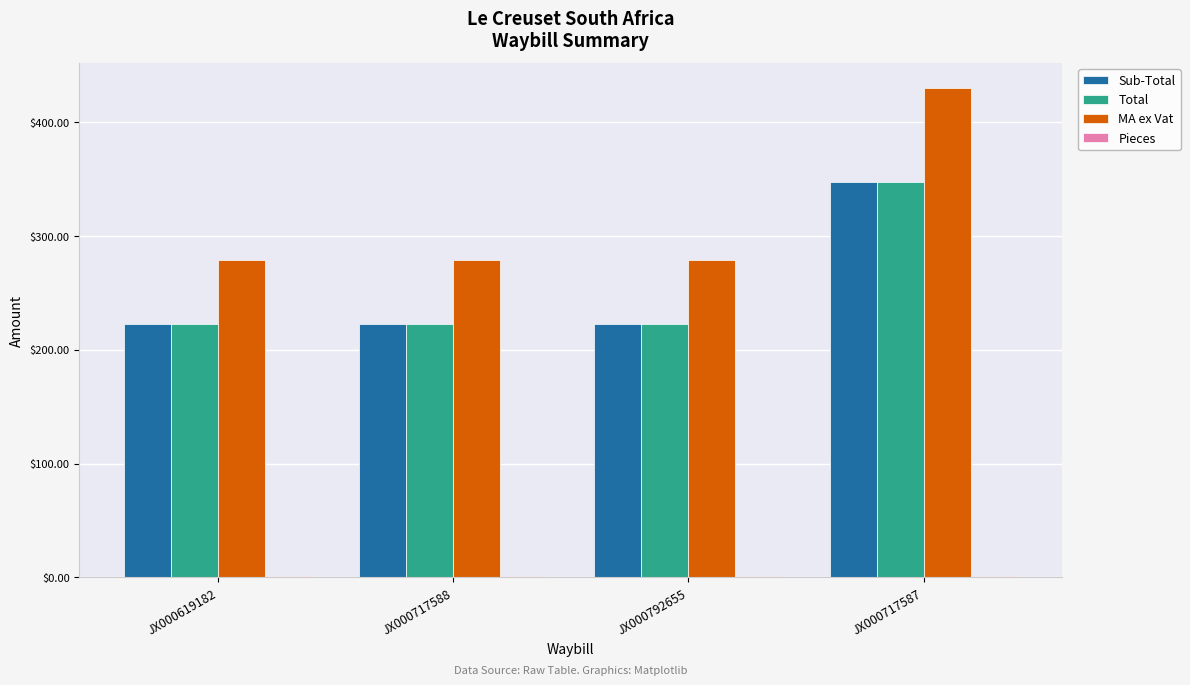

The Total series shows 65.5 at JX000717588. True or false?

False